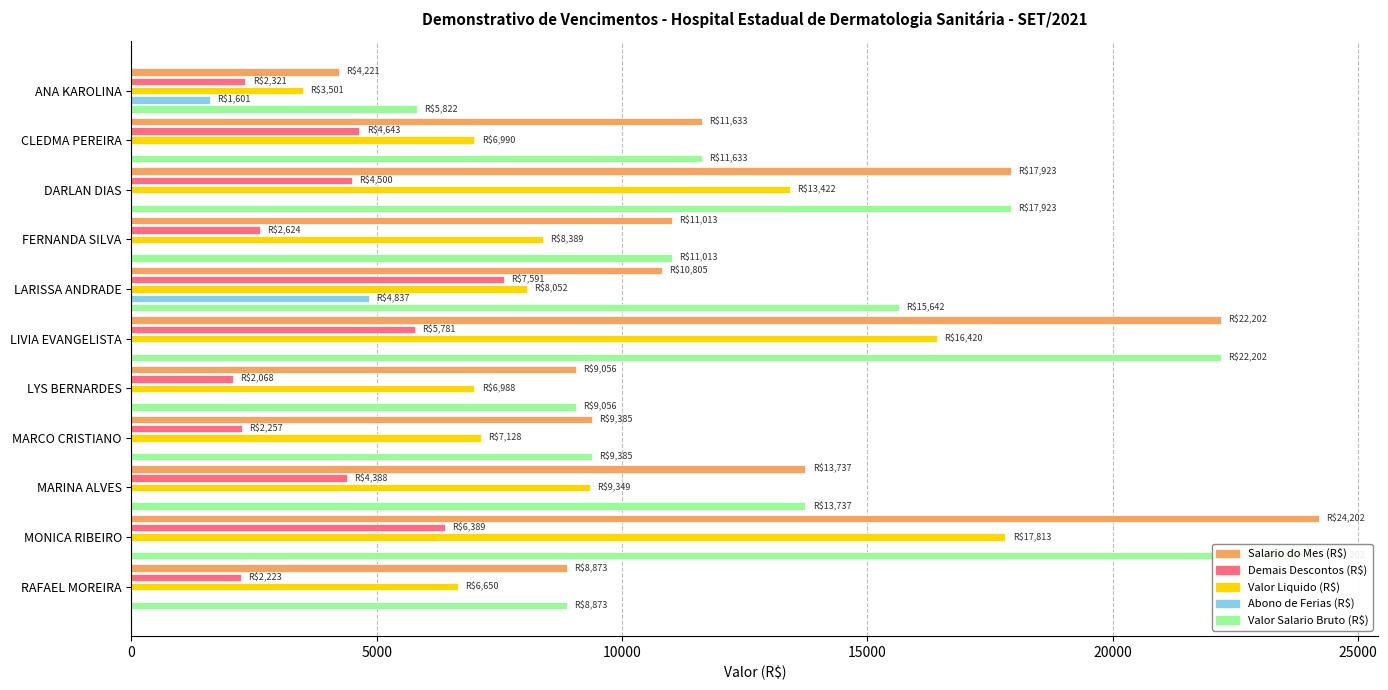

What is the value of the Salario do Mes (R$) bar at the 8th from the left?

9384.6